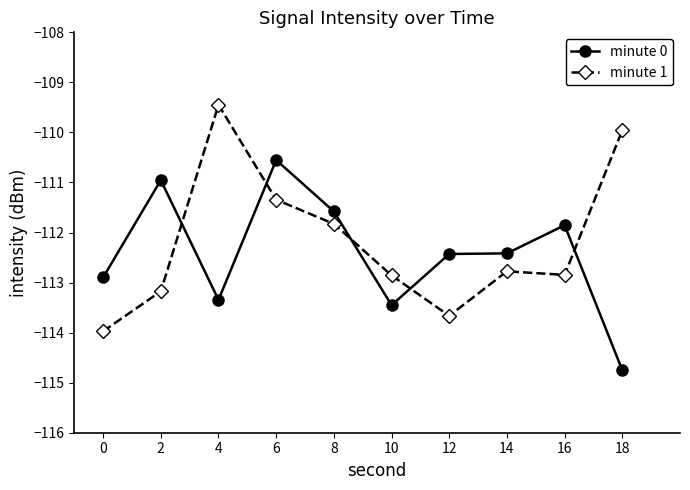

What is the value of the minute 0 point at the 6th from the left?

-113.5